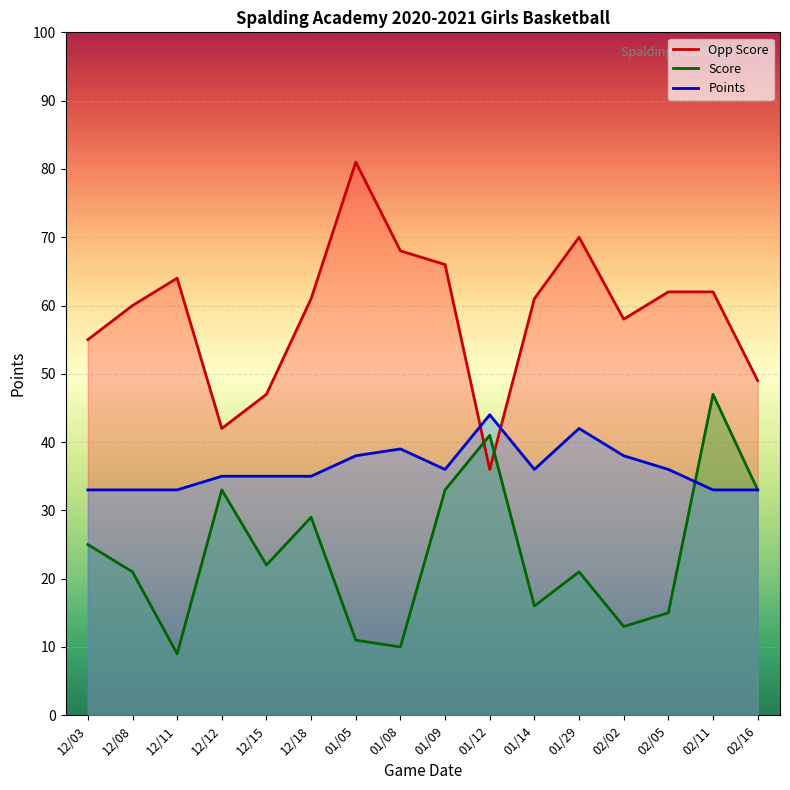

Which series has the largest total across all categories?

Opp Score